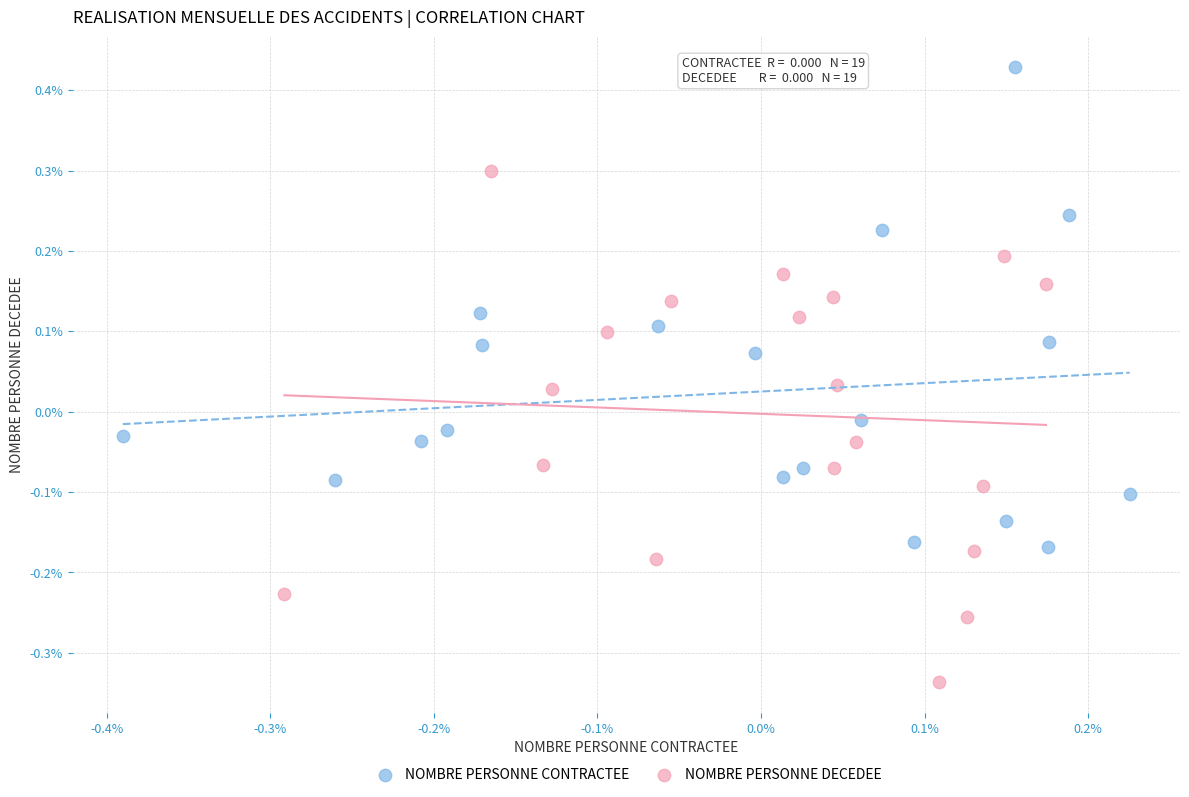

Which series reaches the maximum Y coordinate?

NOMBRE PERSONNE CONTRACTEE